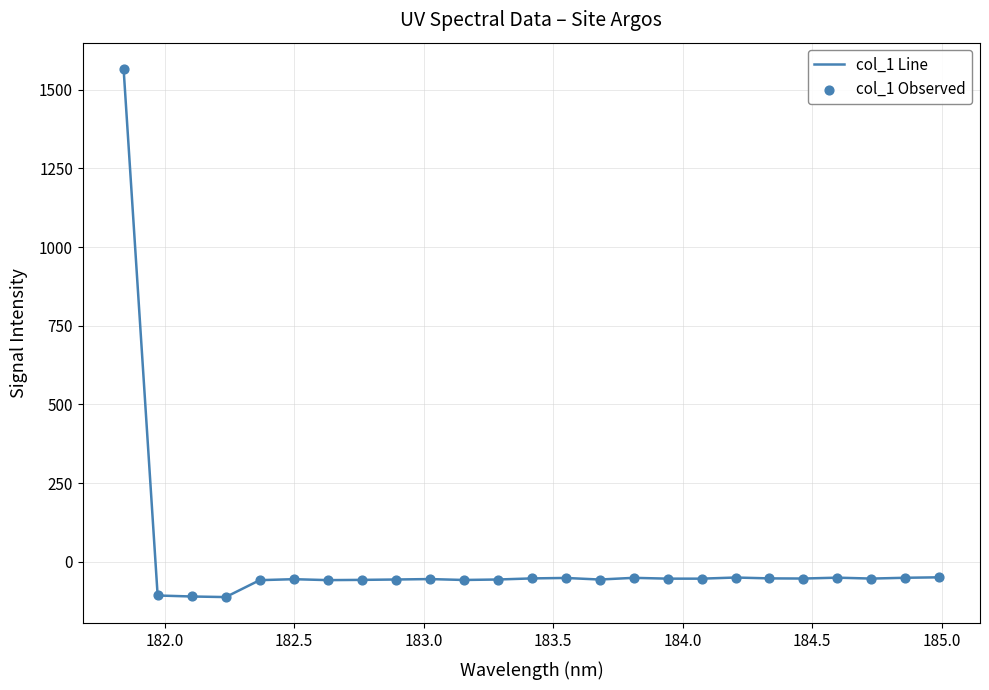

What is the difference between the maximum and minimum values?

1677.8